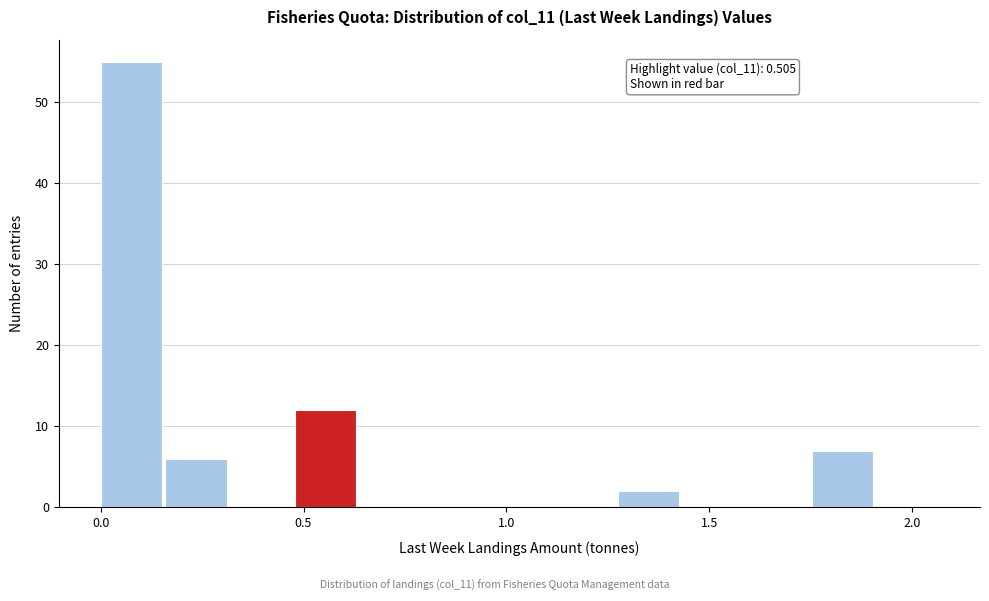

Read against the x-axis, roughly where is the centre of the tallest bar?

0.10